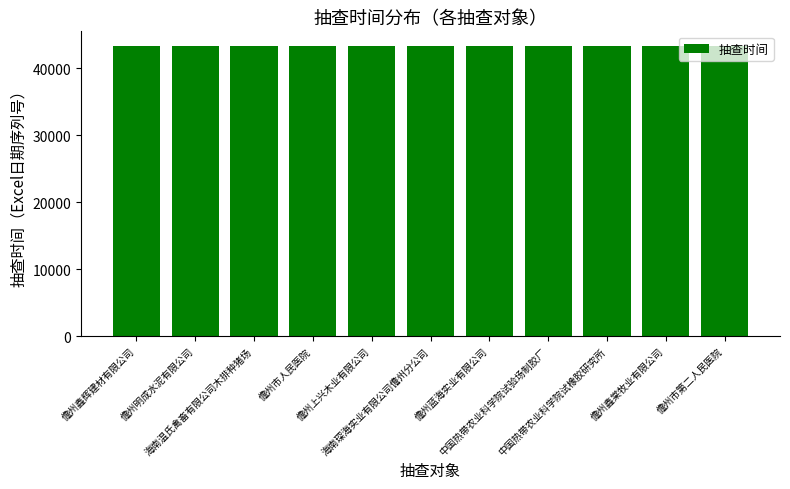

Are the bars grouped side by side (vs. stacked)?

No